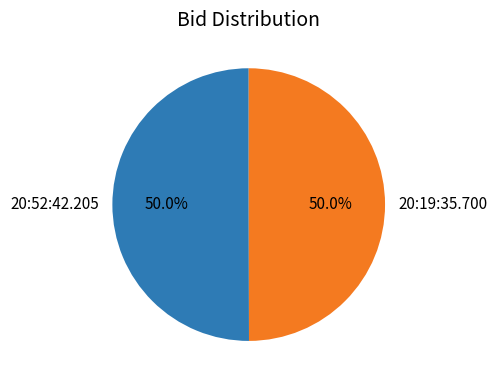

To the nearest percent, what portion does 20:52:42.205 represent?

50%